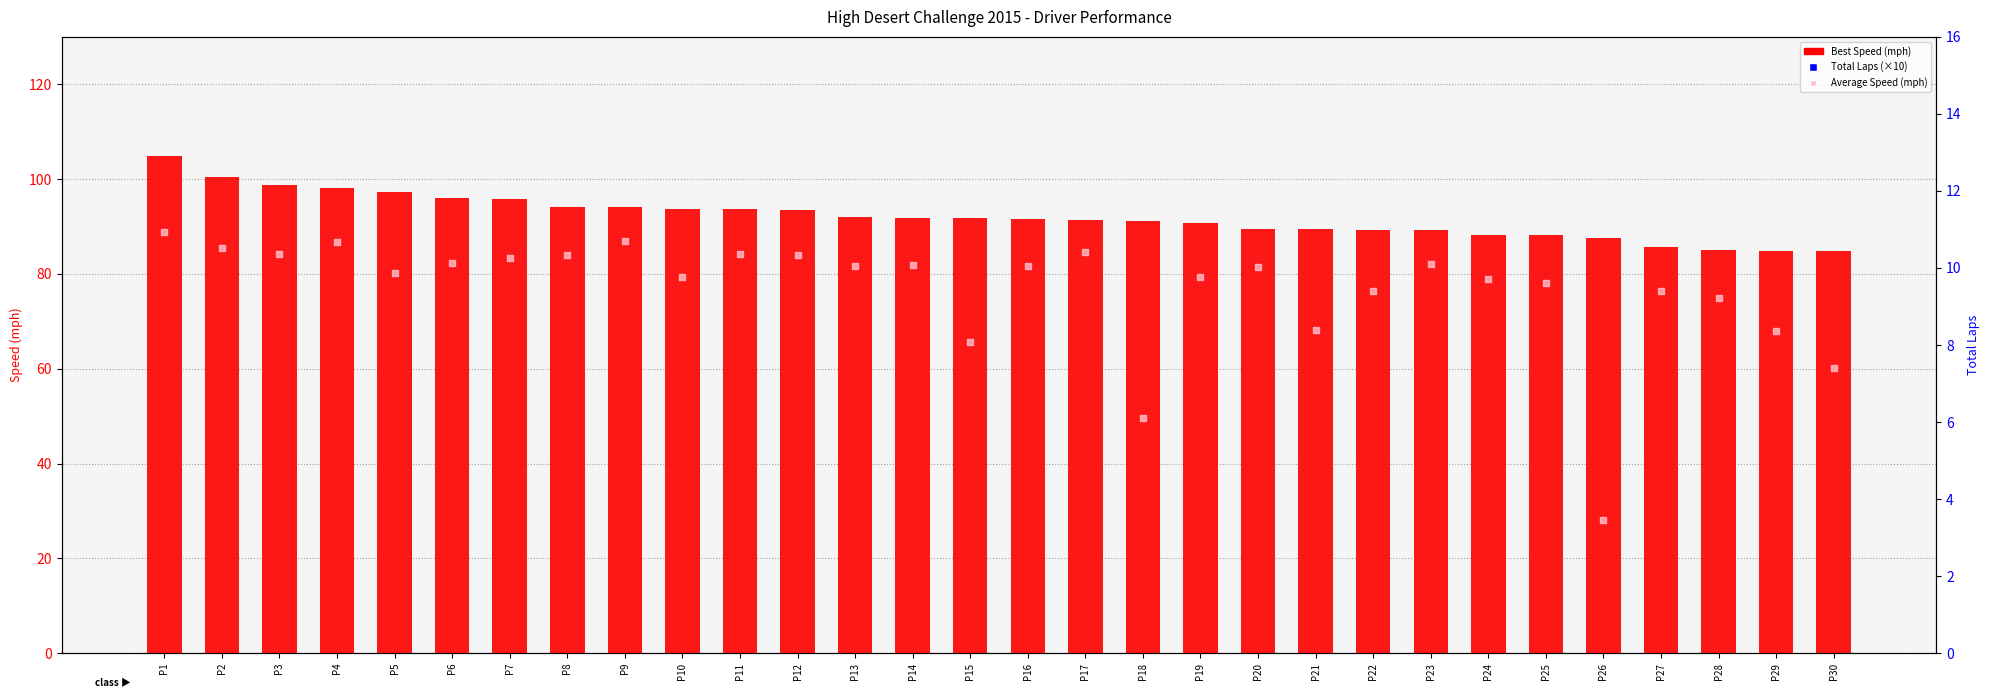

Is the value of Total Laps (×10) at P6 greater than the value of Best Speed (mph) at P24?

No